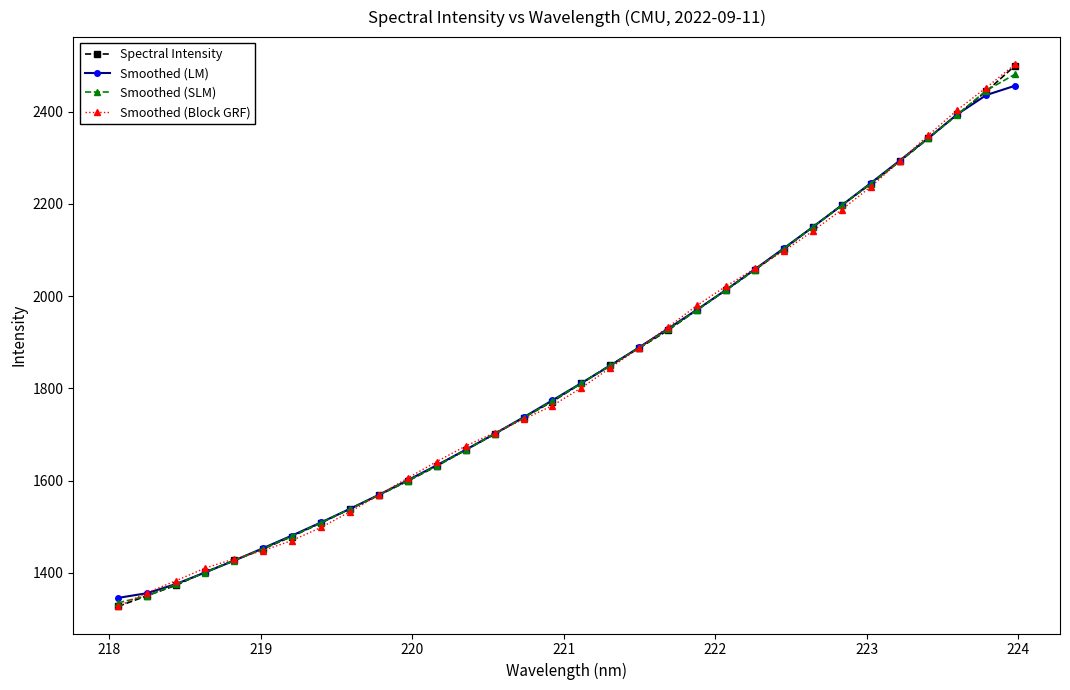

True or false: Smoothed (Block GRF) has more than 2 interior local peaks.

False